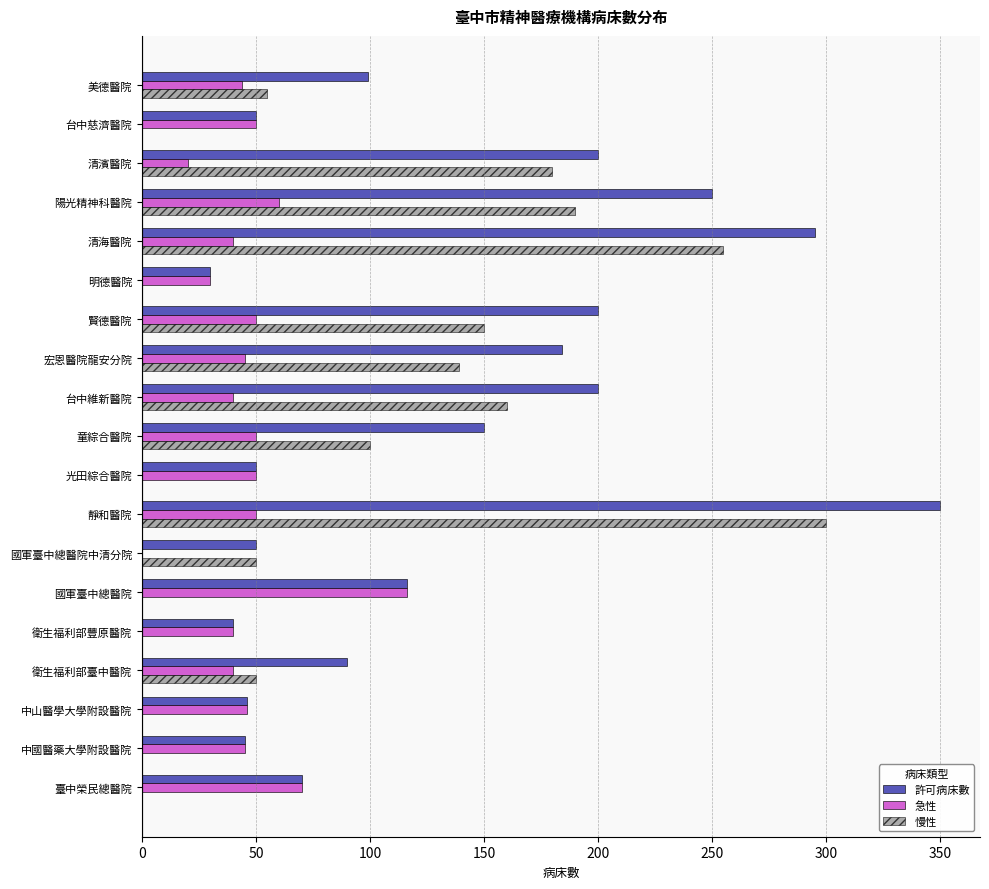

What value does the 慢性 series have at 國軍臺中總醫院中清分院?

50